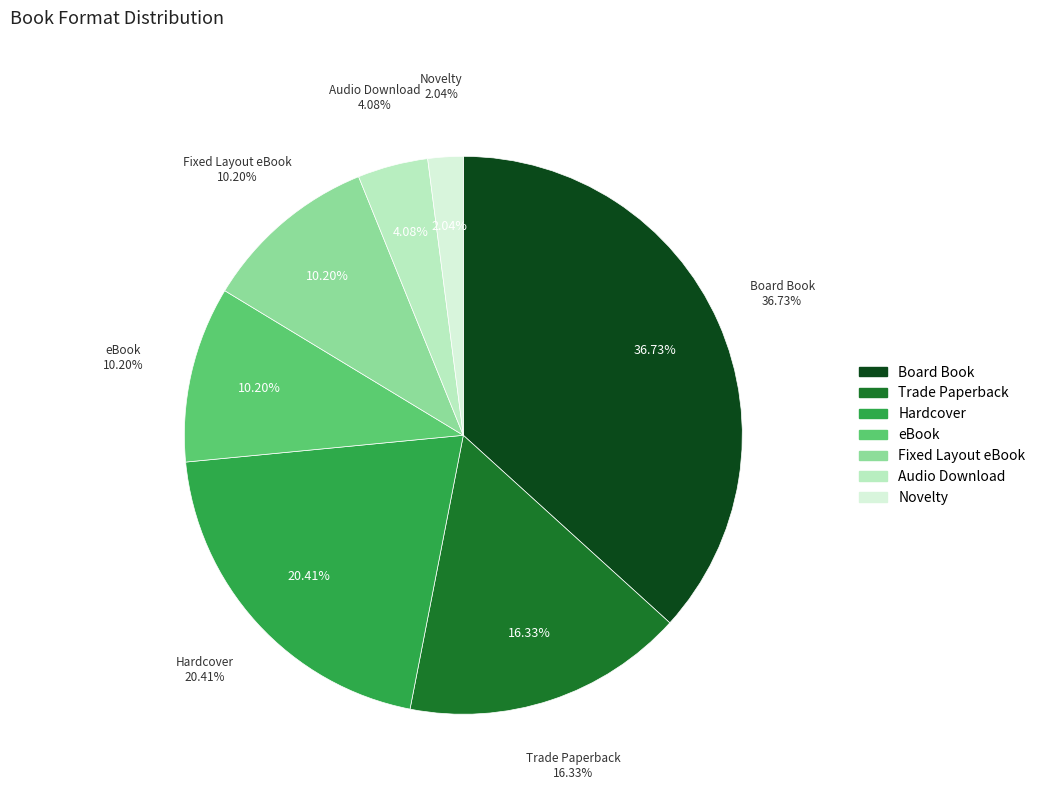

The Fixed Layout eBook slice represents 23% of the pie. True or false?

False